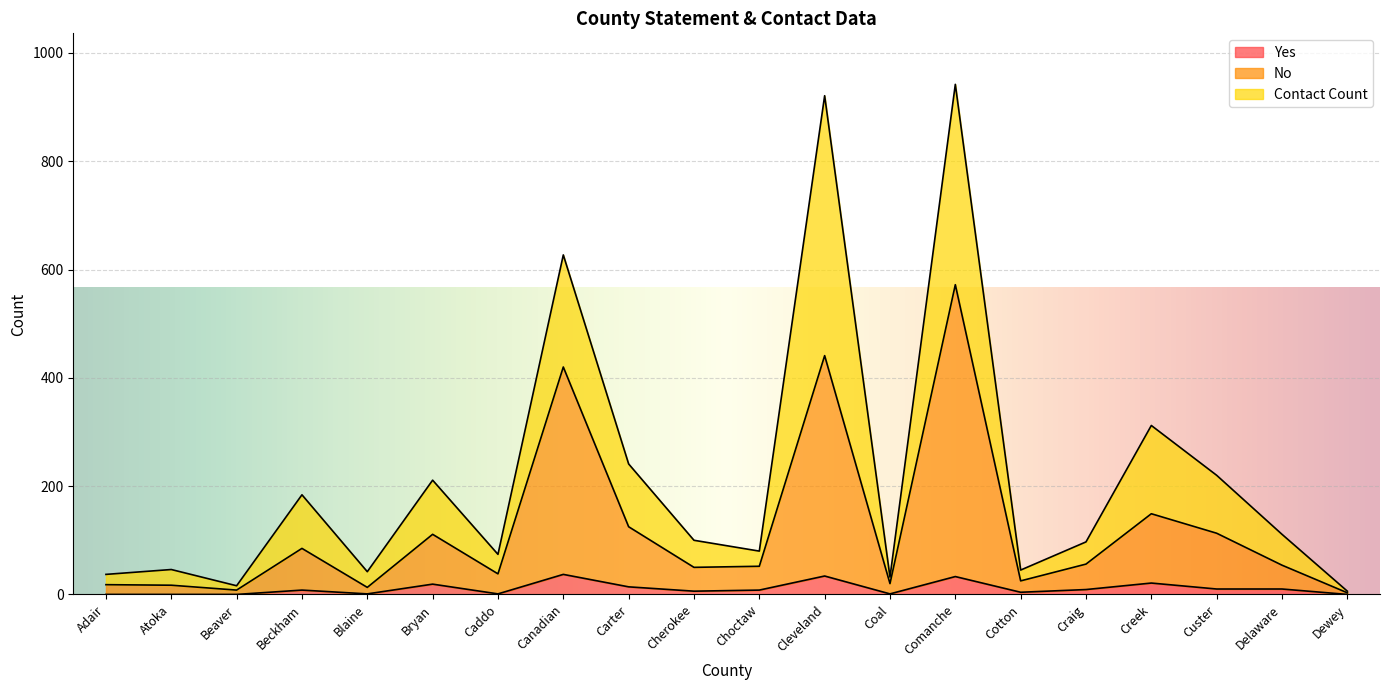

Where is the first local maximum for Yes?

Beckham